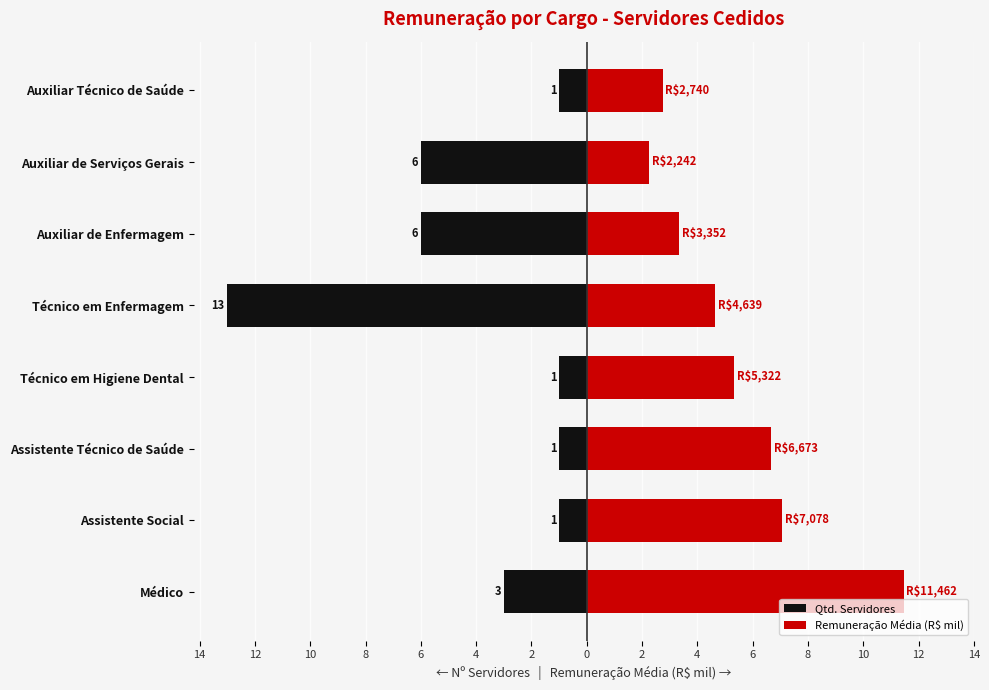

Is it true that Remuneração Média (R$ mil) equals 12.6 at Assistente Social?

False